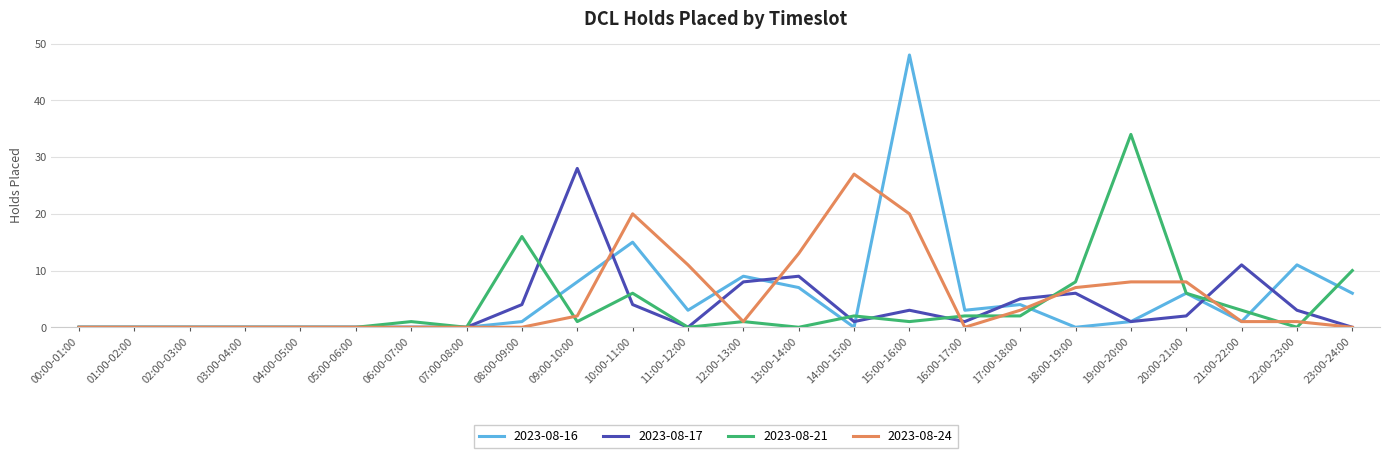

Which series has the widest spread of values?

2023-08-16